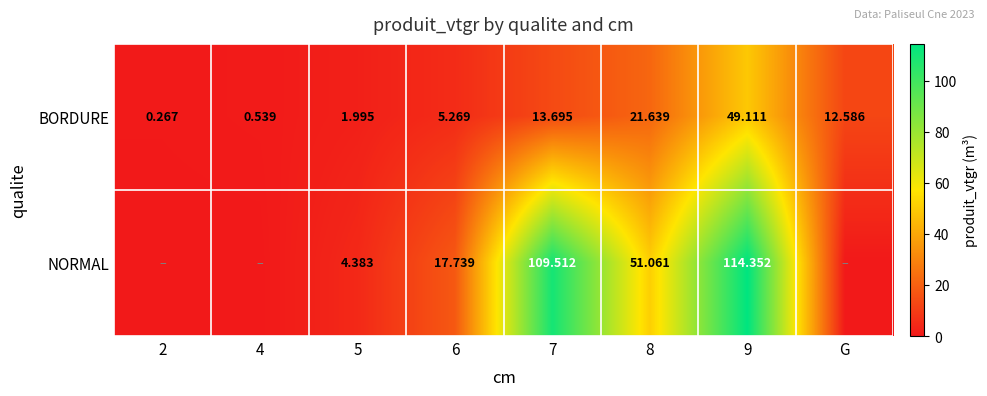

Between 9 and 6, which is larger?

9